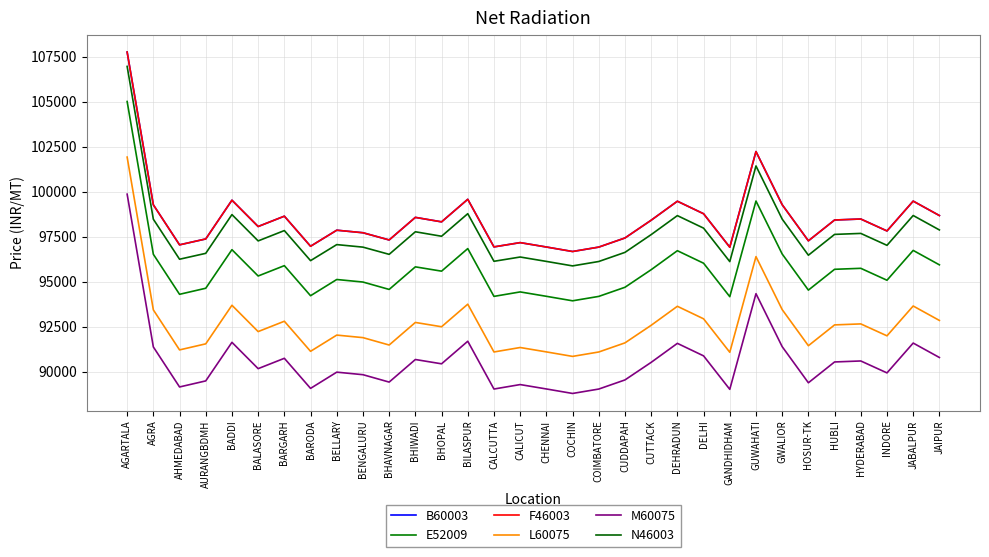

Does the chart display data point markers on the line(s)?

No